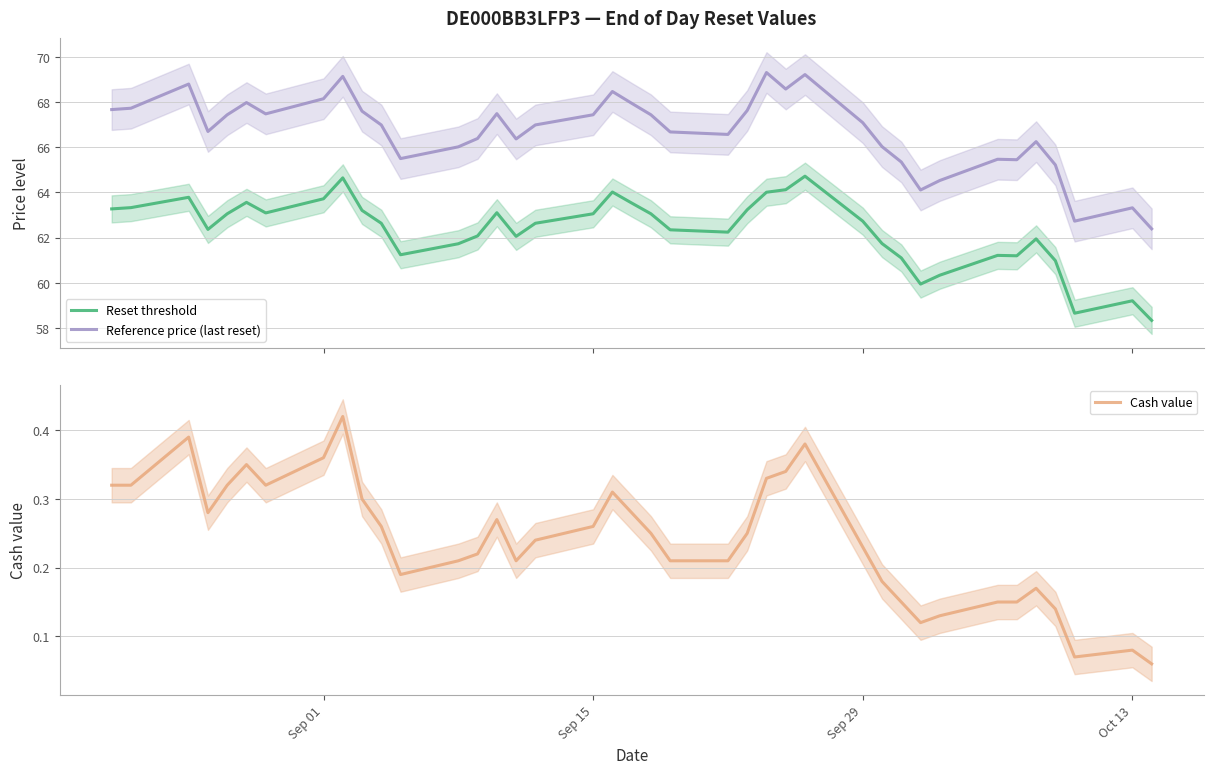

What are all the series names shown in the legend?

Reset threshold, Reference price (last reset), Cash value